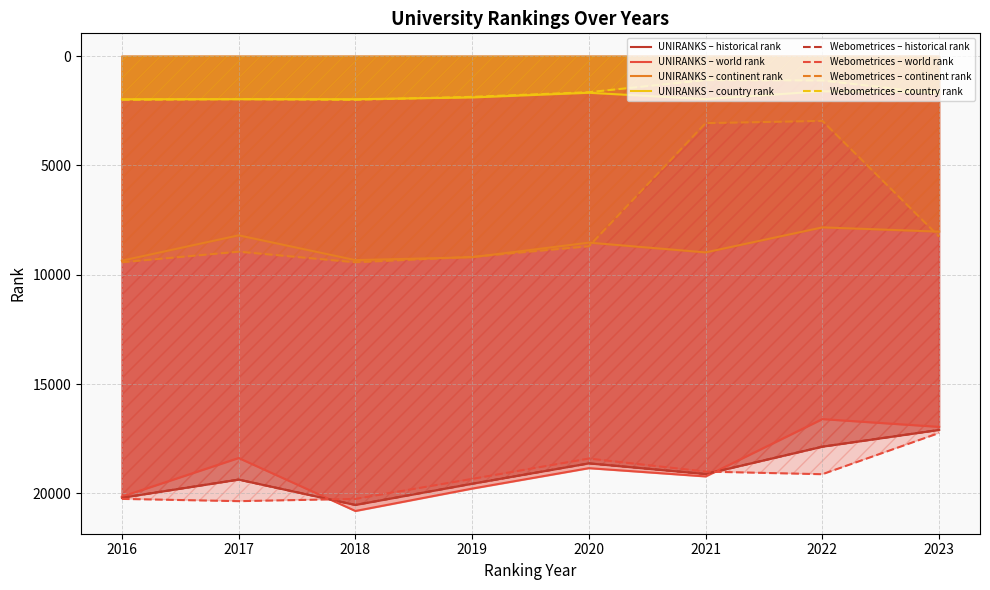

What is the difference between the maximum and minimum values in the continent rank series?

6465.0